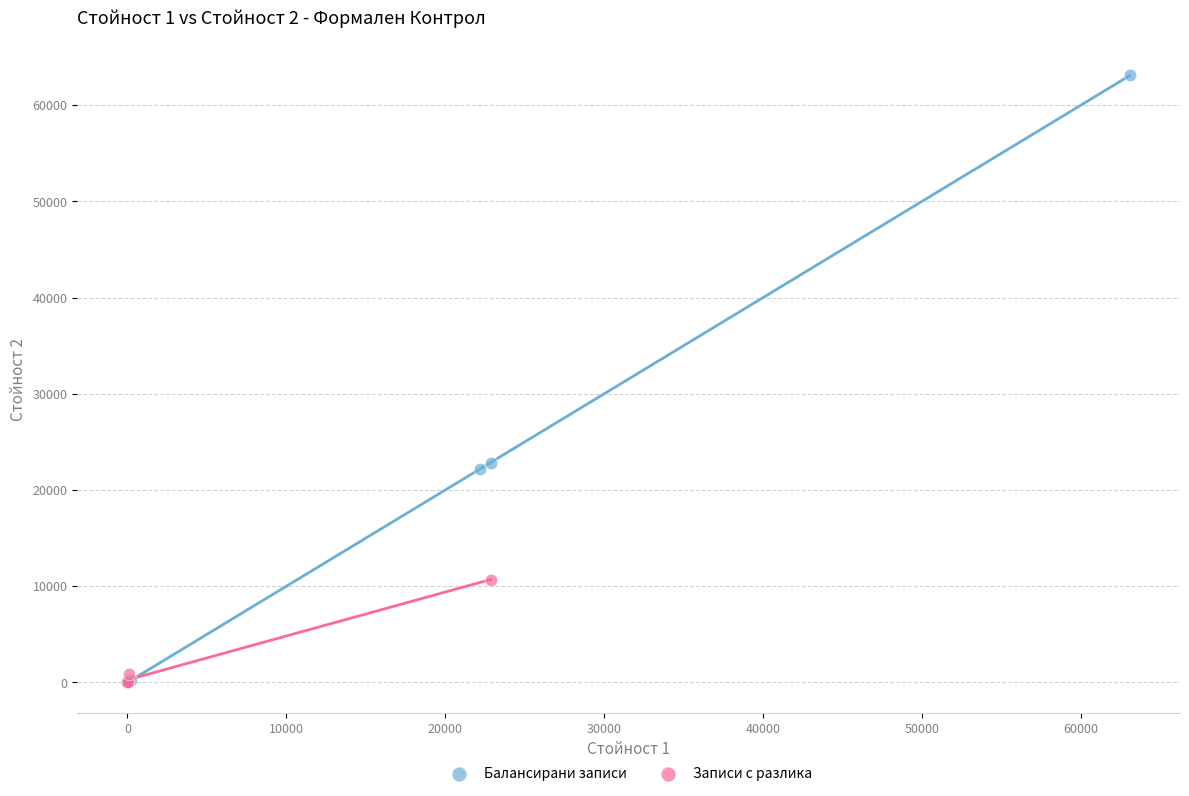

Which series has the widest spread of Y values?

Балансирани записи